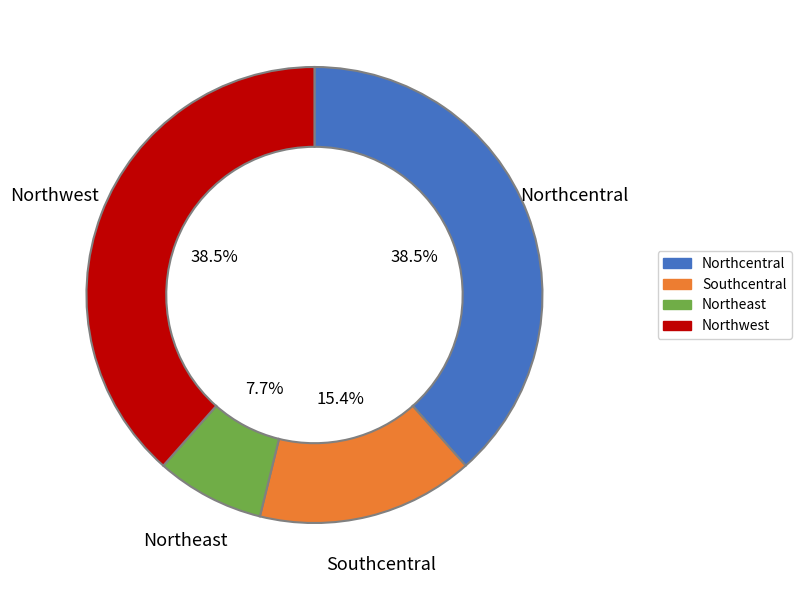

Which slice is the smallest?

Northeast